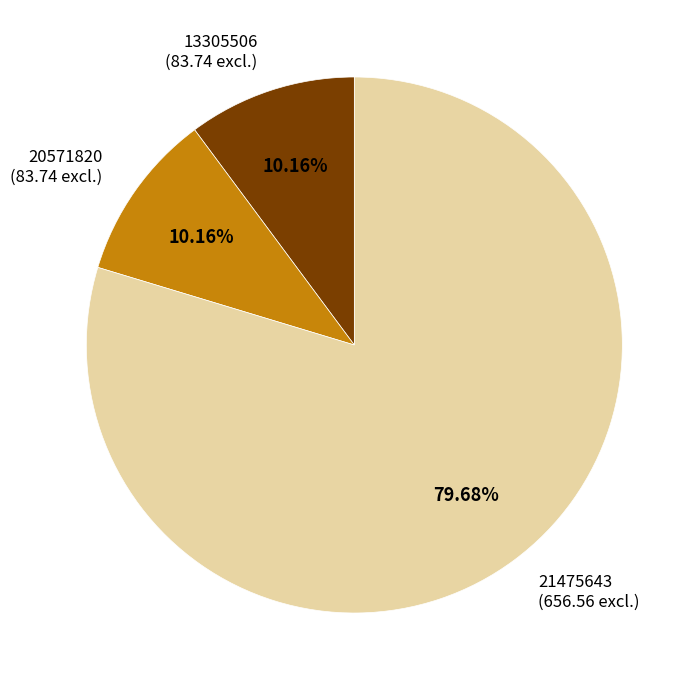

Do 20571820 and 13305506 together represent more than half of the pie?

No